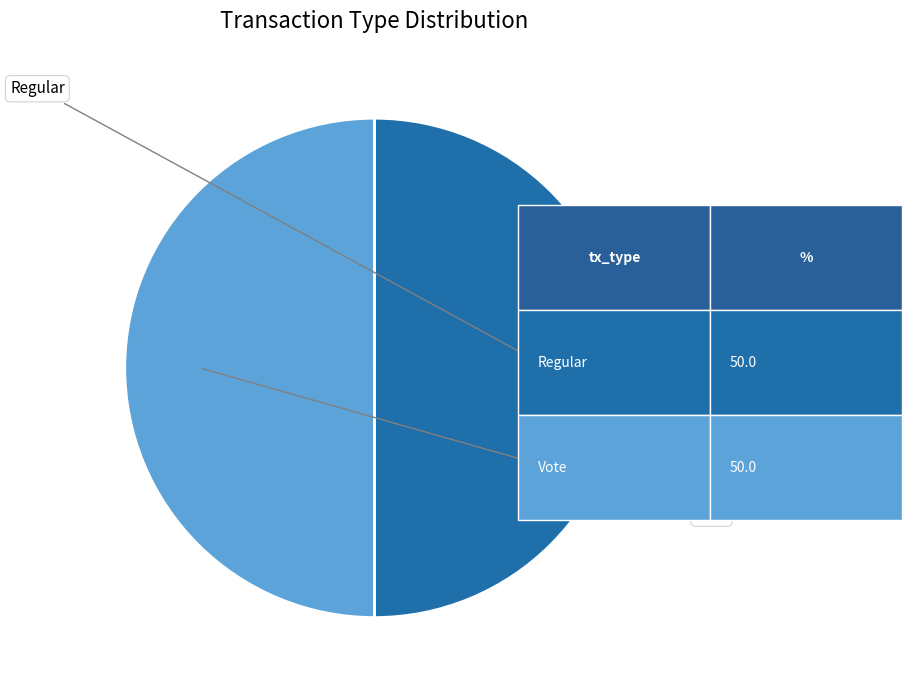

How many segments does this pie chart have?

2